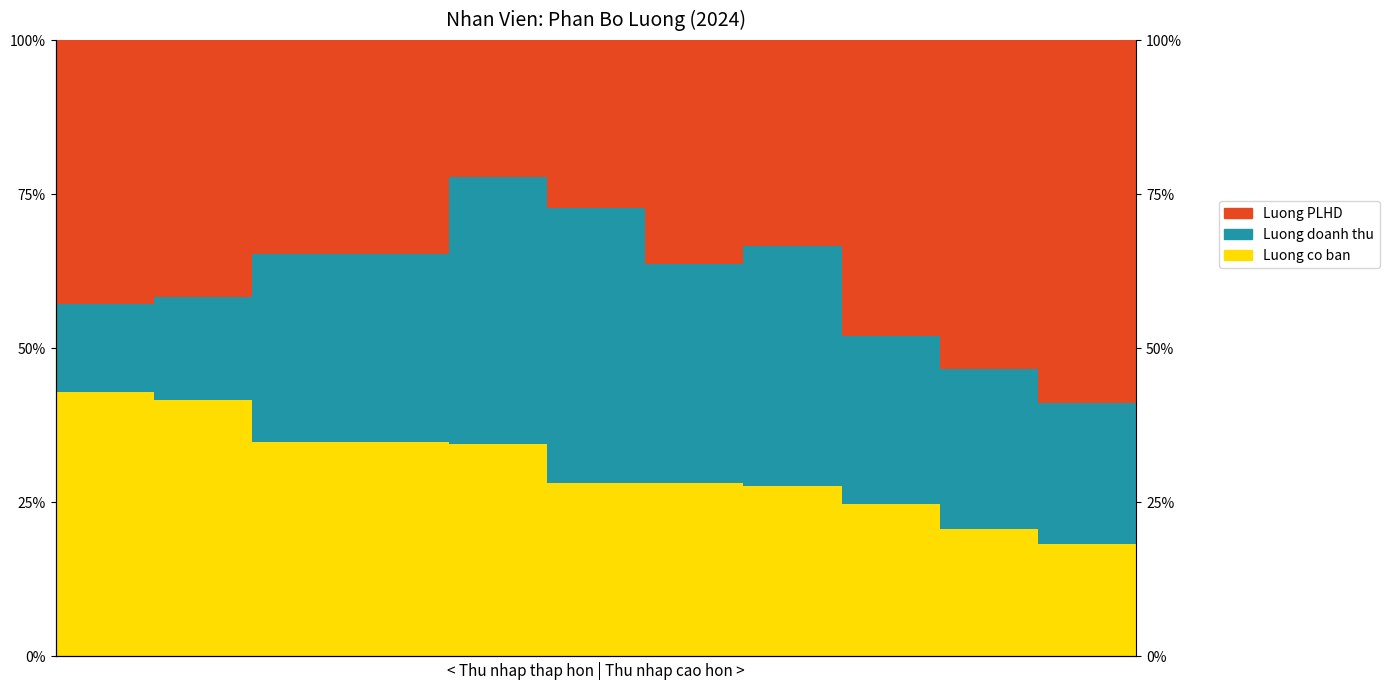

List the series in order of their peak value, highest first.

Luong PLHD, Luong doanh thu, Luong co ban